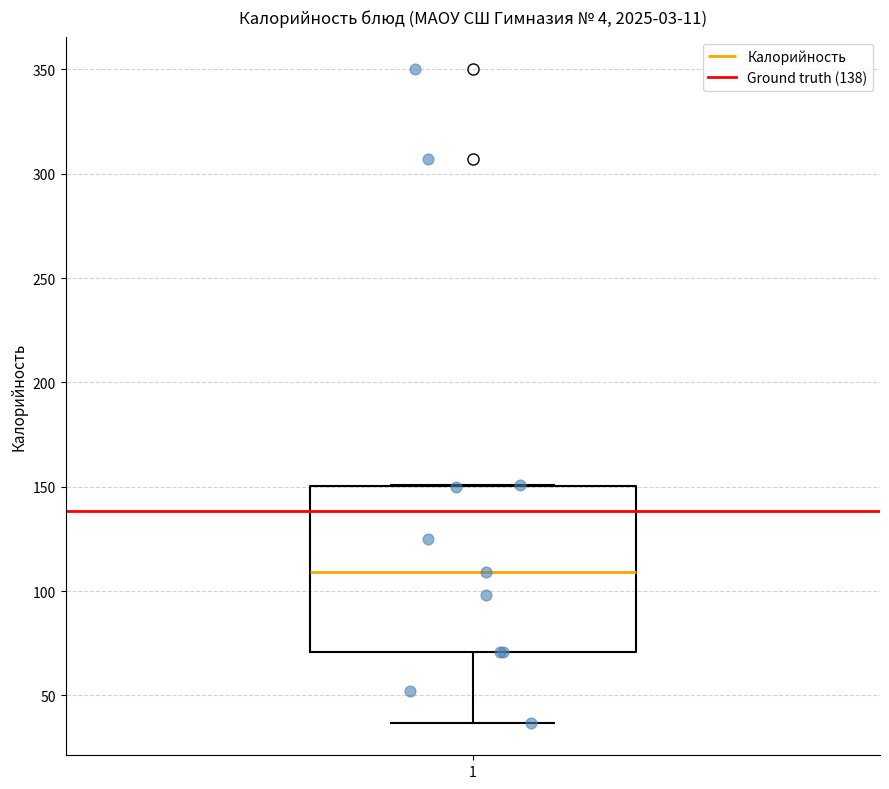

Where does the median line of the box at x = 1 sit on the y-axis? The values are not printed on the chart, so give them approximately, as read against the axis.

110